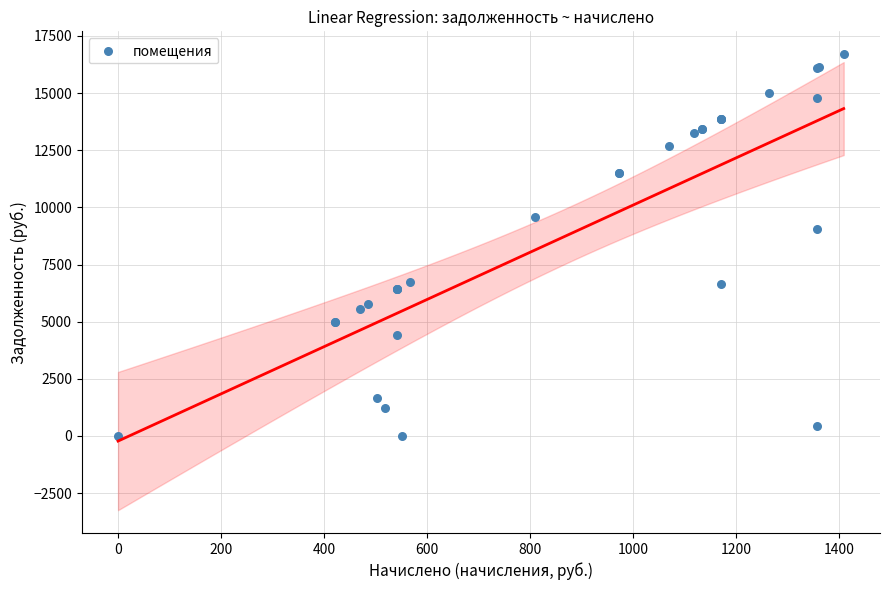

What Y value in the scatter plot is closest to 8352?

9035.8